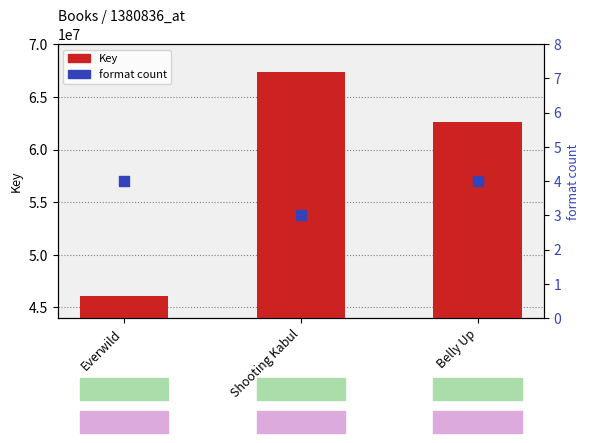

What is the total value across all series at Everwild?

46043170